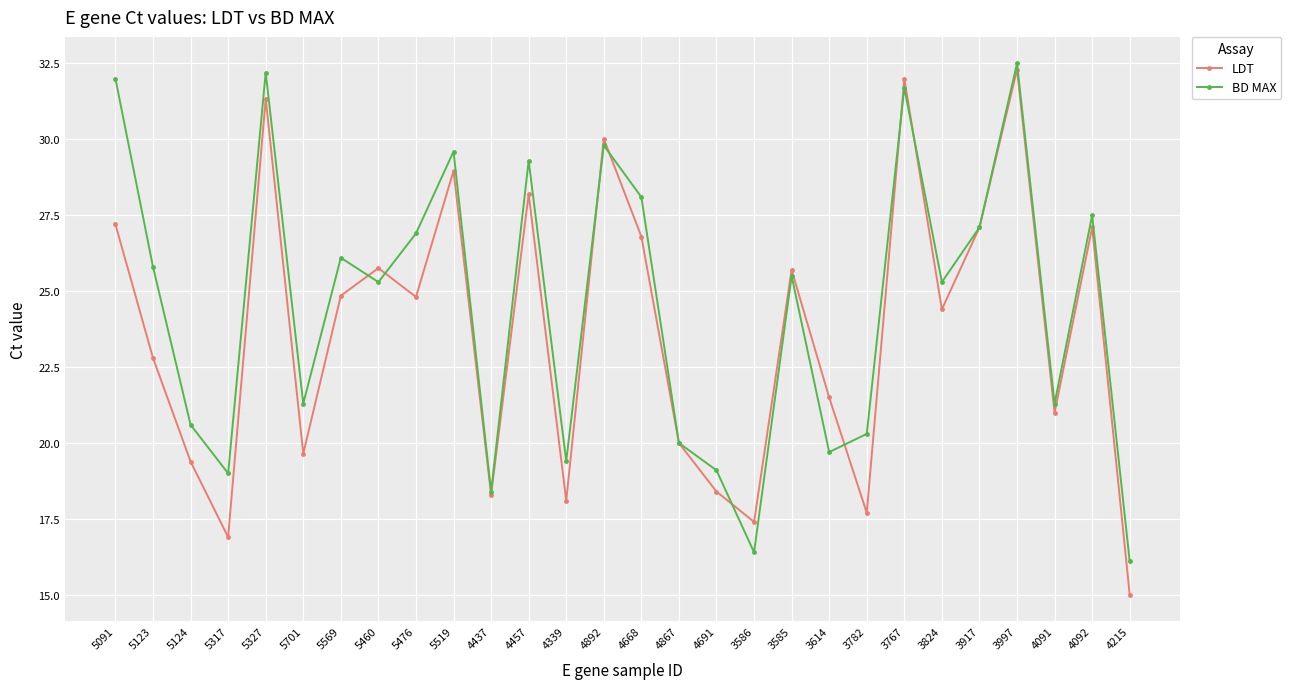

Which label corresponds to the smallest value in the chart?

4215